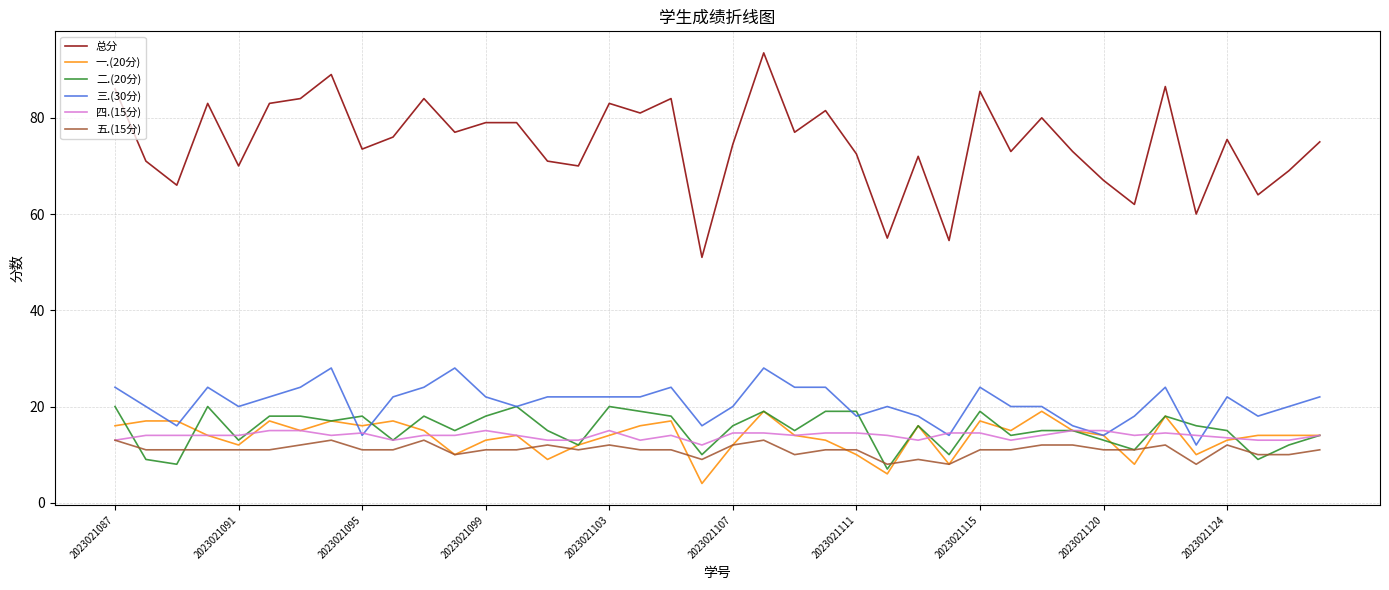

What is the highest value of the 四.(15分) series?

15.0